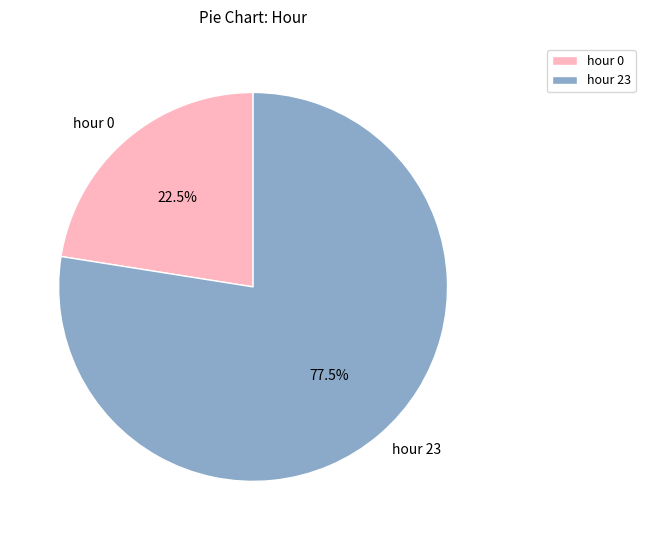

Is it true that hour 0 is 33% of the pie?

False